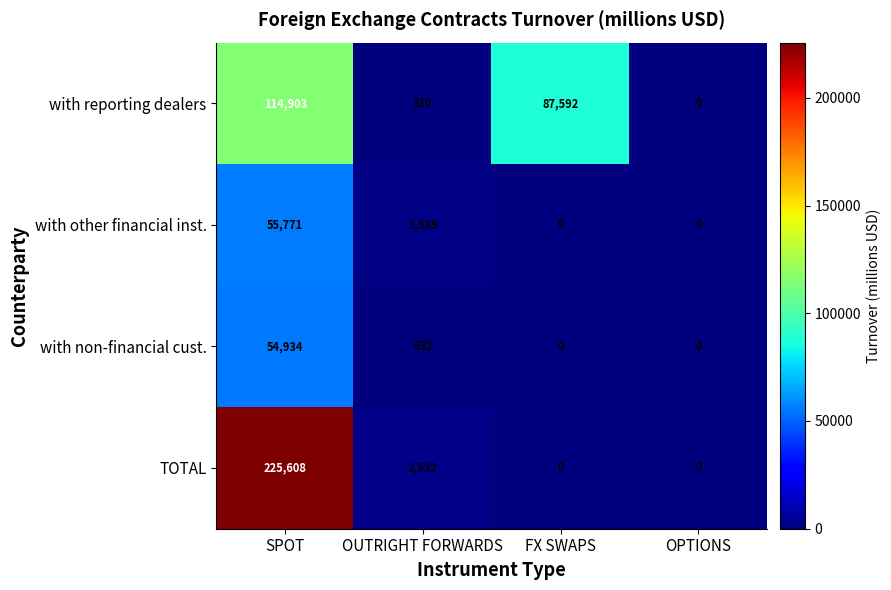

What is the sum of the with reporting dealers values at OPTIONS and OUTRIGHT FORWARDS?

310